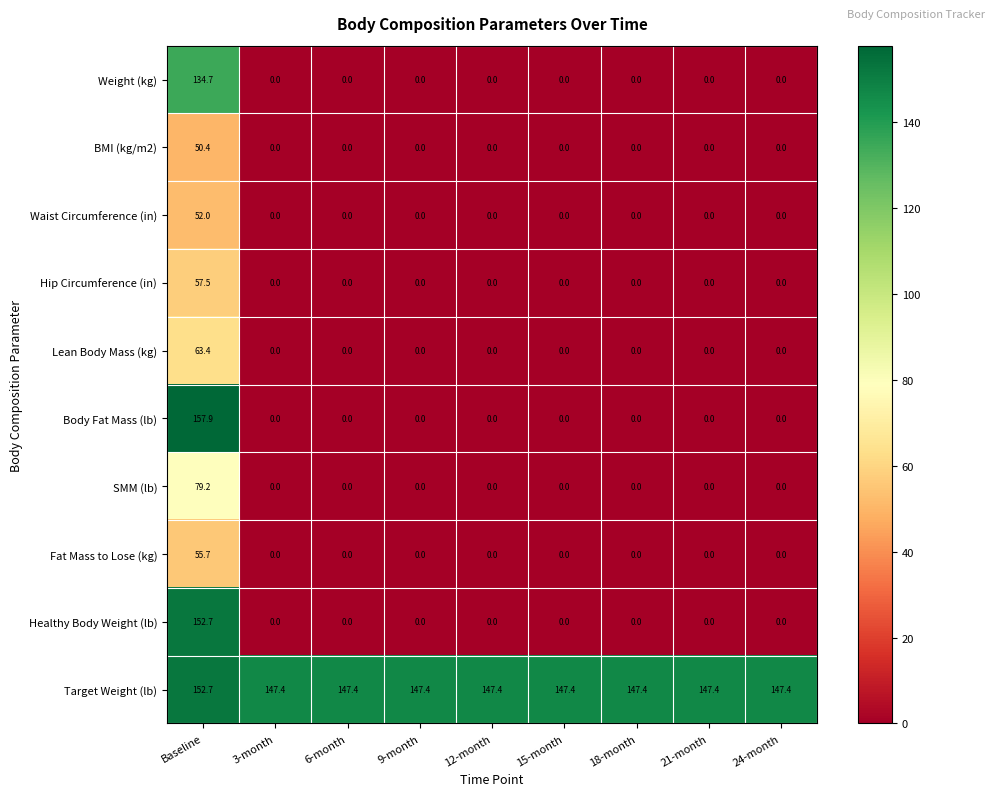

At which category is the sum across all series the highest?

Baseline